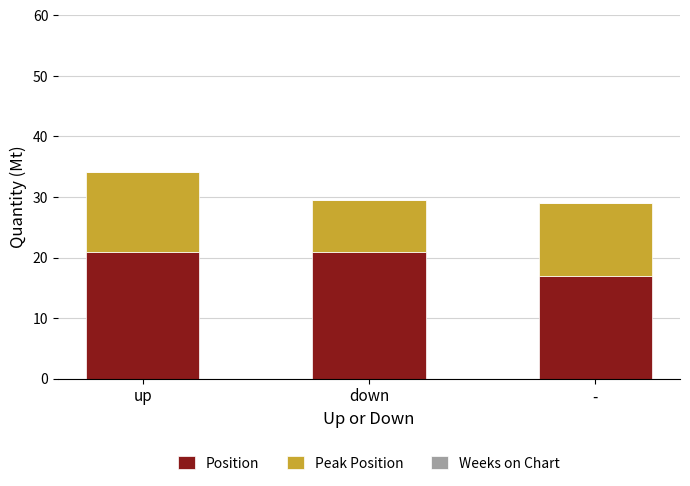

Does the chart contain any negative values?

No